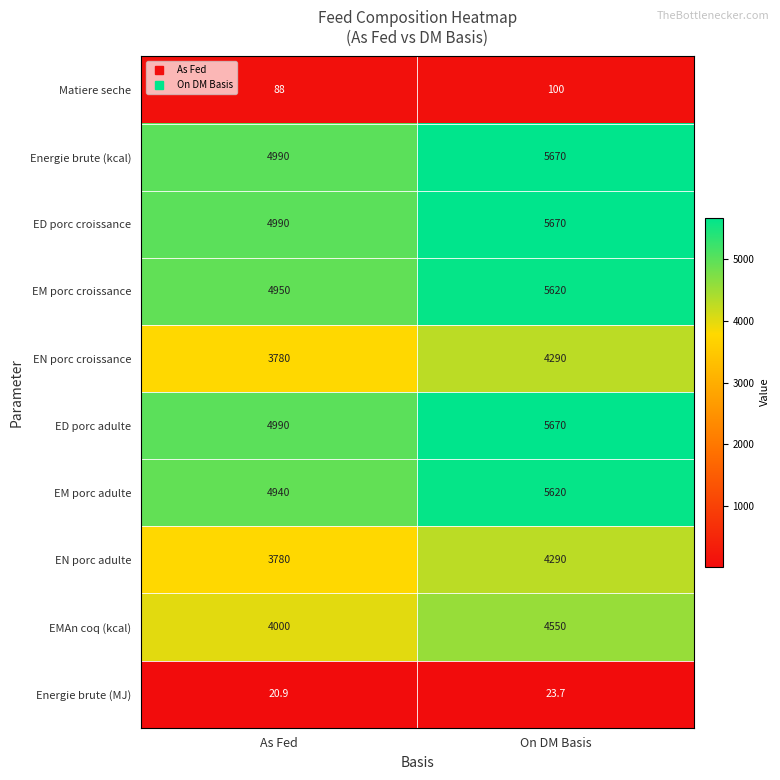

What is the sum of the ED porc adulte values at On DM Basis and As Fed?

10660.0